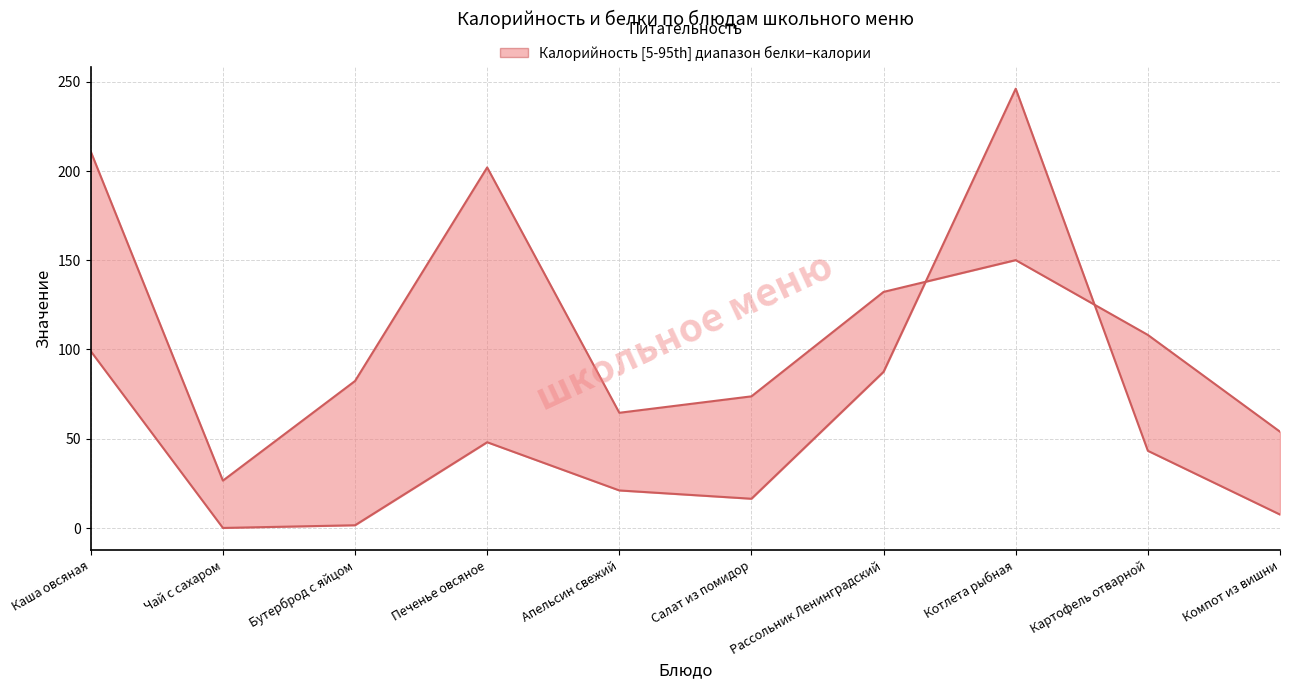

At which category is the sum across all series the highest?

Котлета рыбная